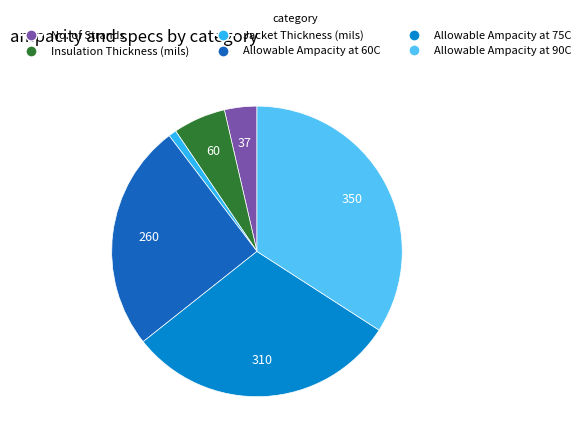

True or false: Allowable Ampacity at 90C accounts for 34% of the total.

True